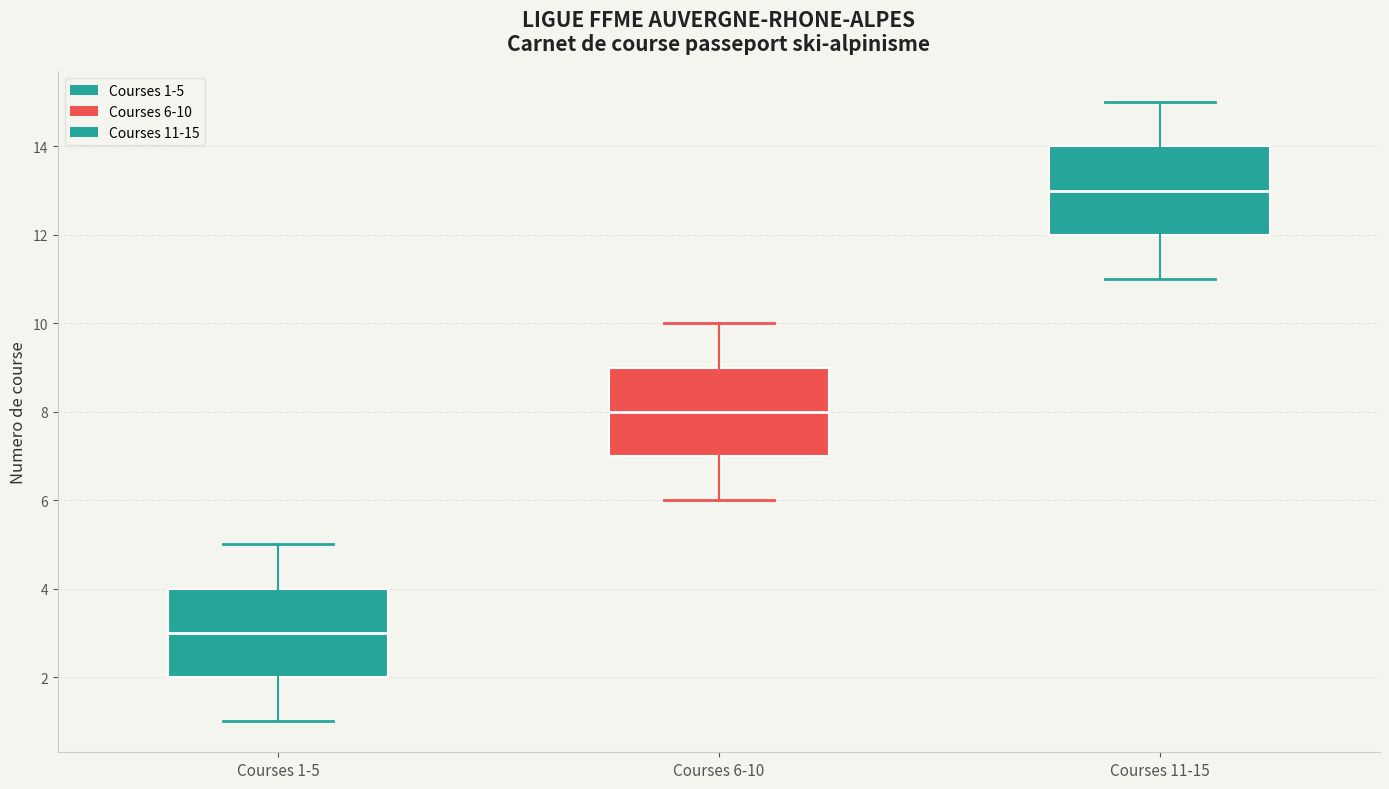

Which box's median line is the highest?

Courses 11-15